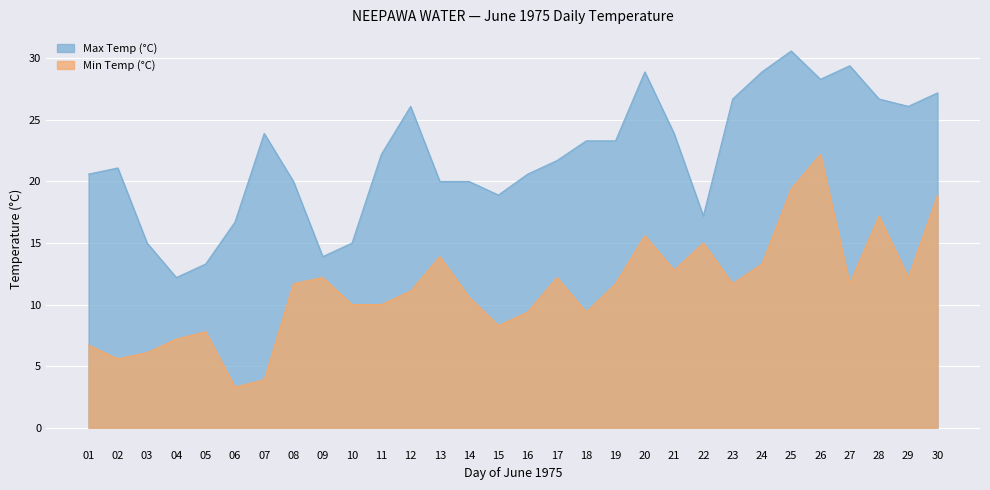

What is the value of the Min Temp (°C) point at the 17th from the left?

12.2